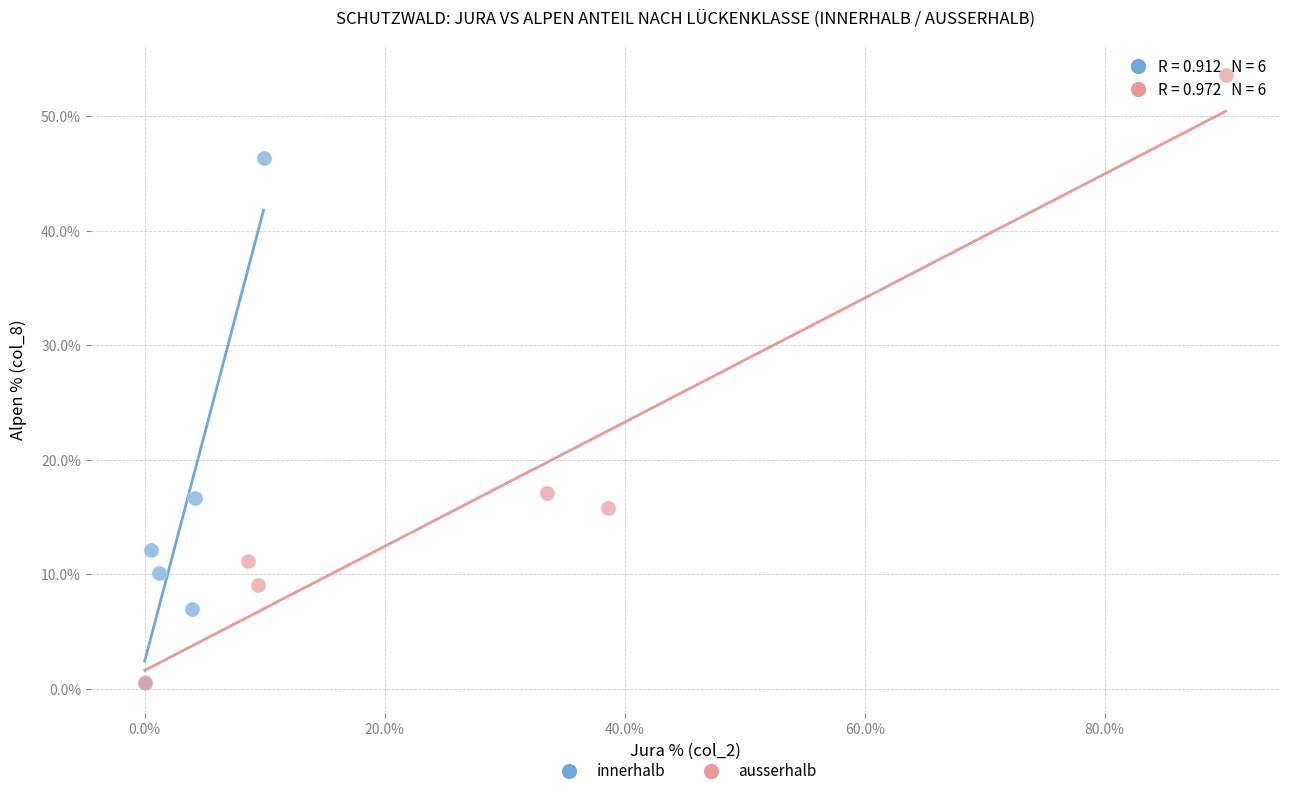

What are all the series names shown in the legend?

innerhalb, ausserhalb